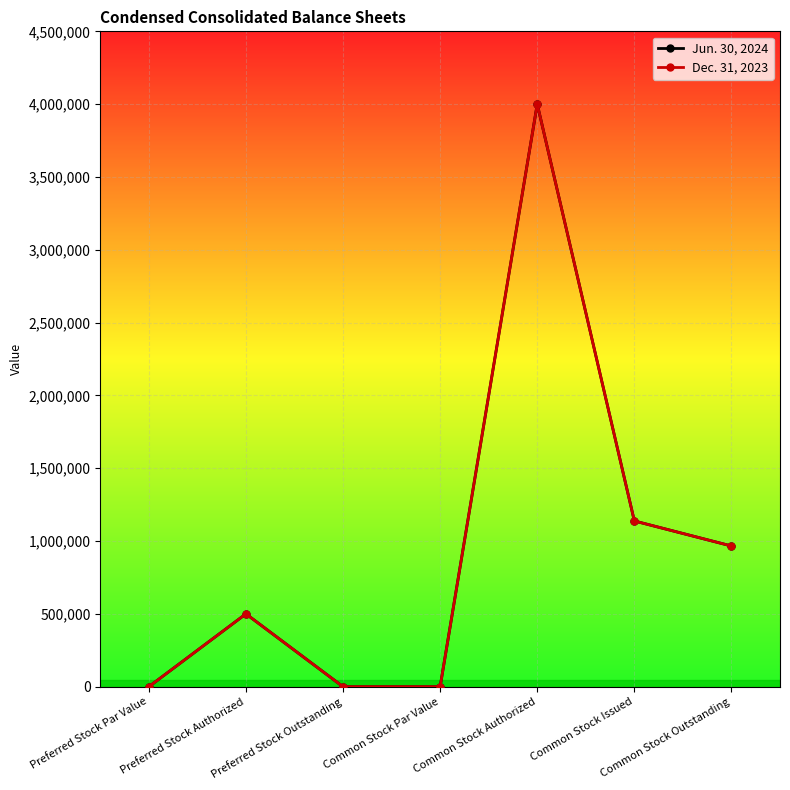

Which series has the largest range (max minus min)?

Jun. 30, 2024